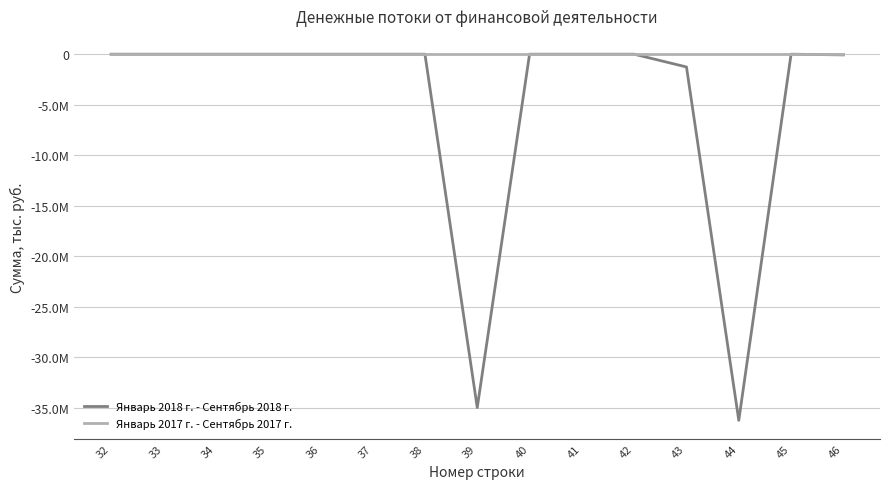

Does the chart display data point markers on the line(s)?

No